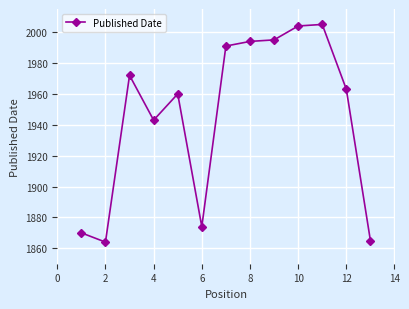

Reading left to right, list all the values displayed in this chart.

1870	1864	1972	1943	1960	1874	1991	1994	1995	2004	2005	1963	1865